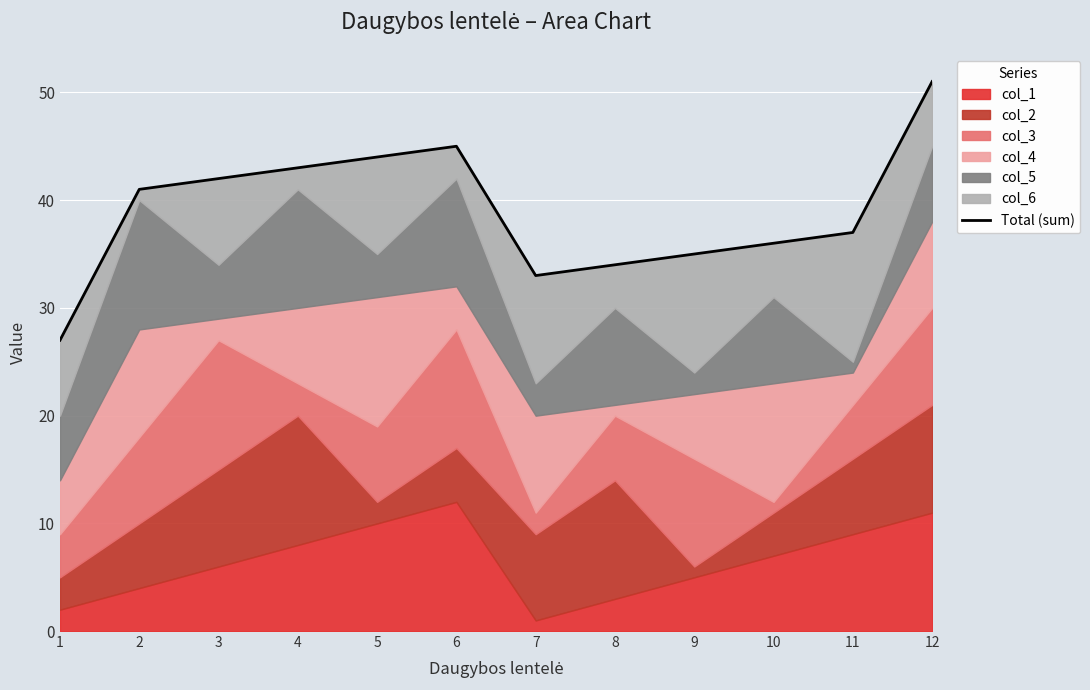

Where is the first local minimum?

7